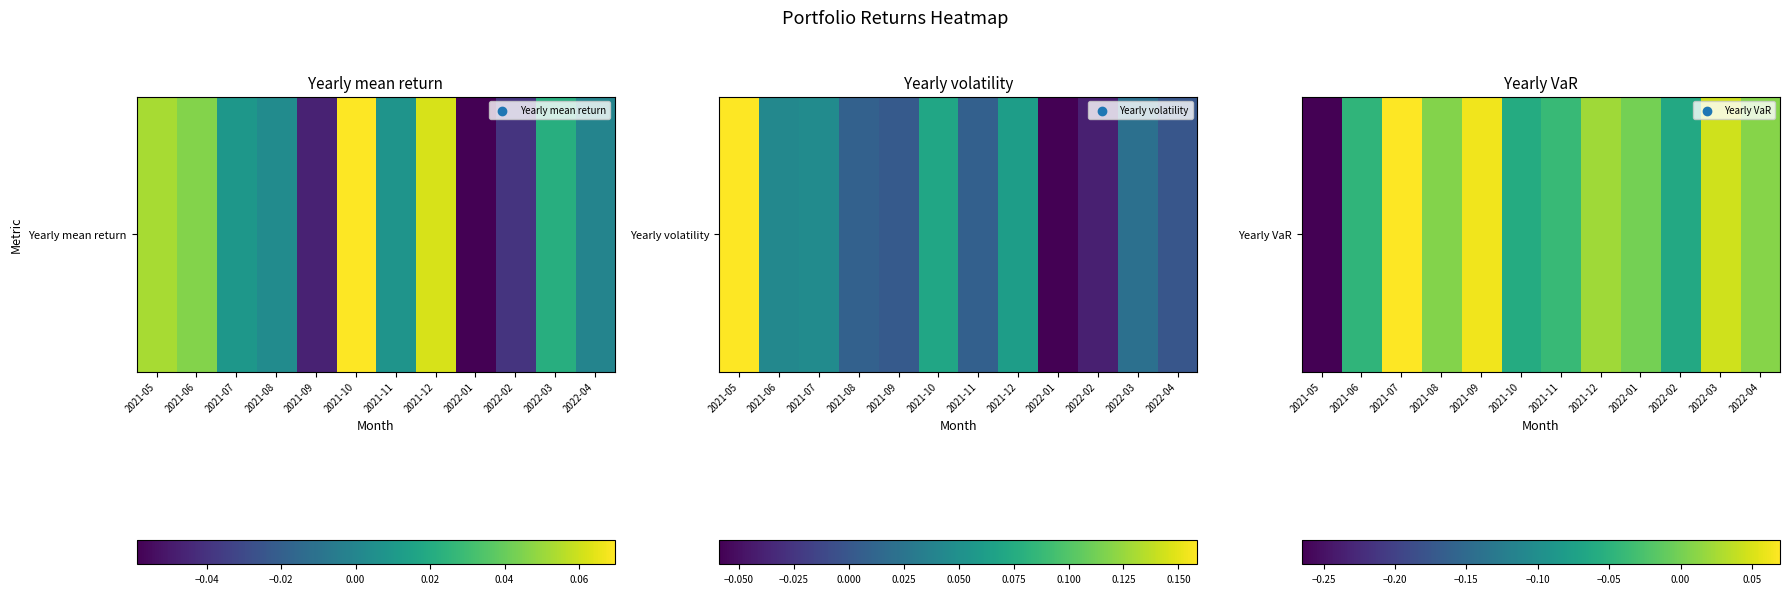

The value at 2021-09 is 0.1. True or false?

False